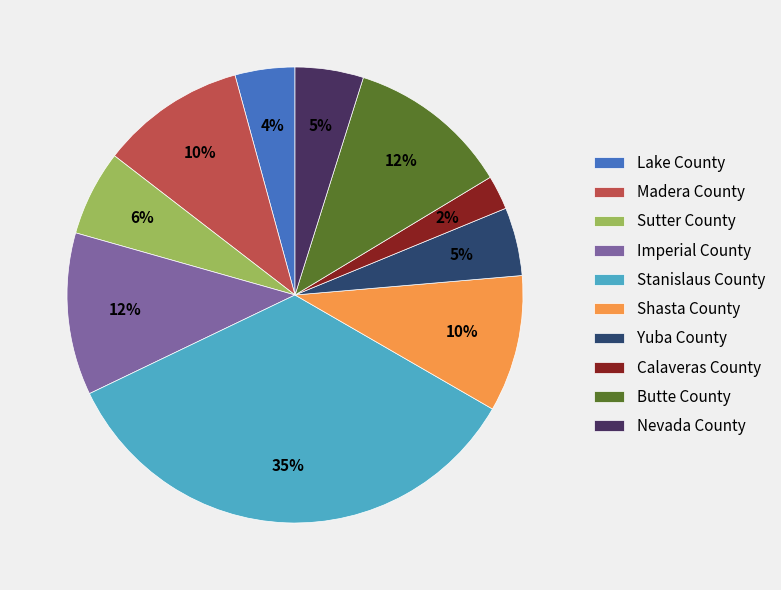

To the nearest percent, what is the average slice percentage?

10%